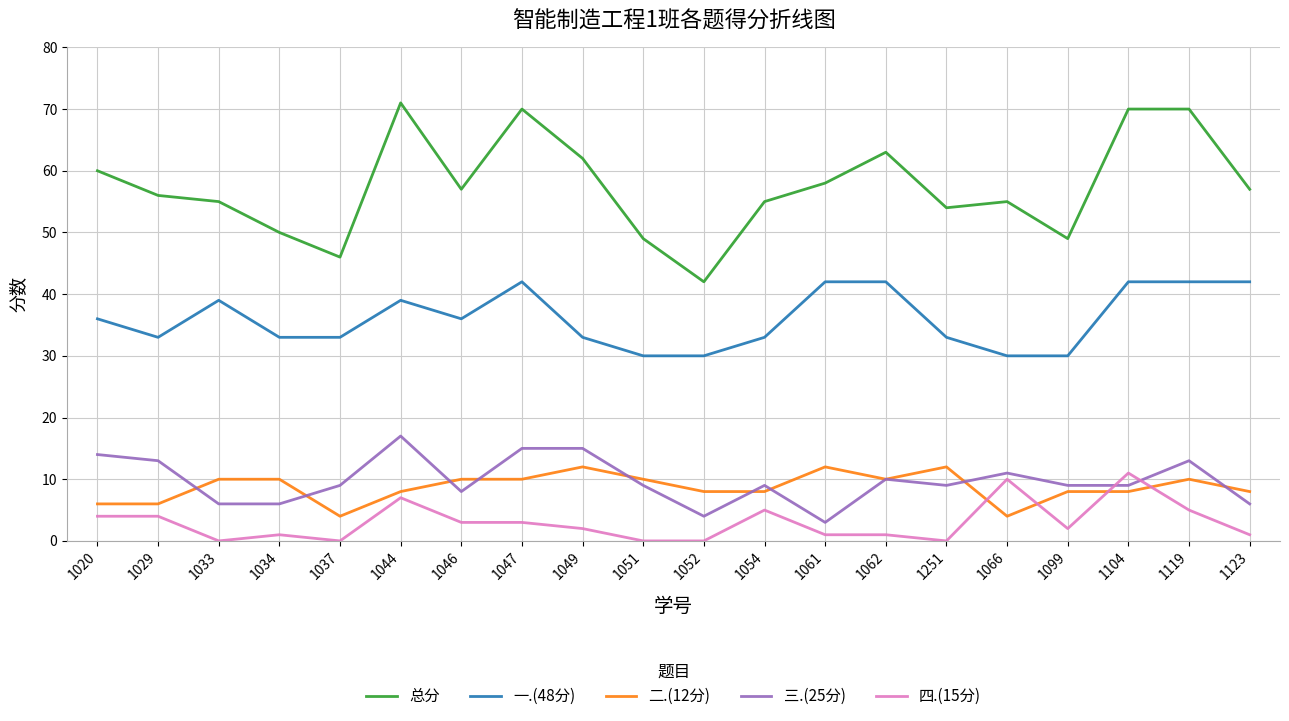

Is this an area chart (filled region under the line)?

No